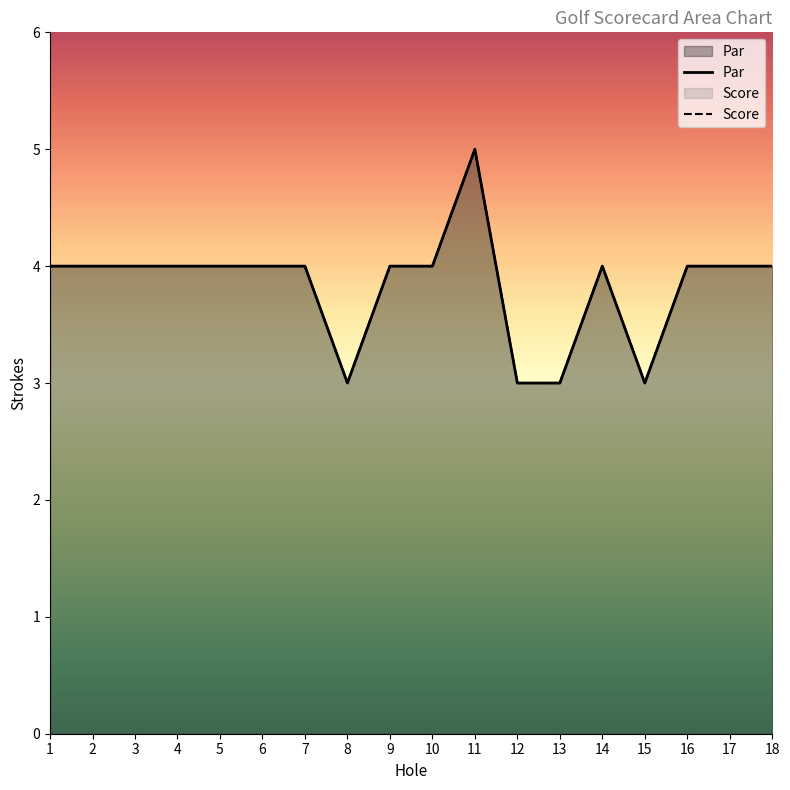

What is the difference between the maximum and minimum values in the Score series?

2